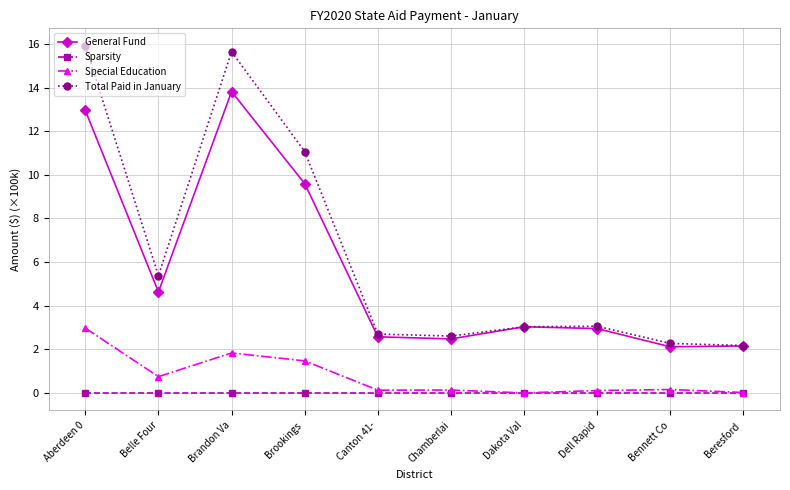

True or false: General Fund has more than 2 points higher than both neighbors.

False